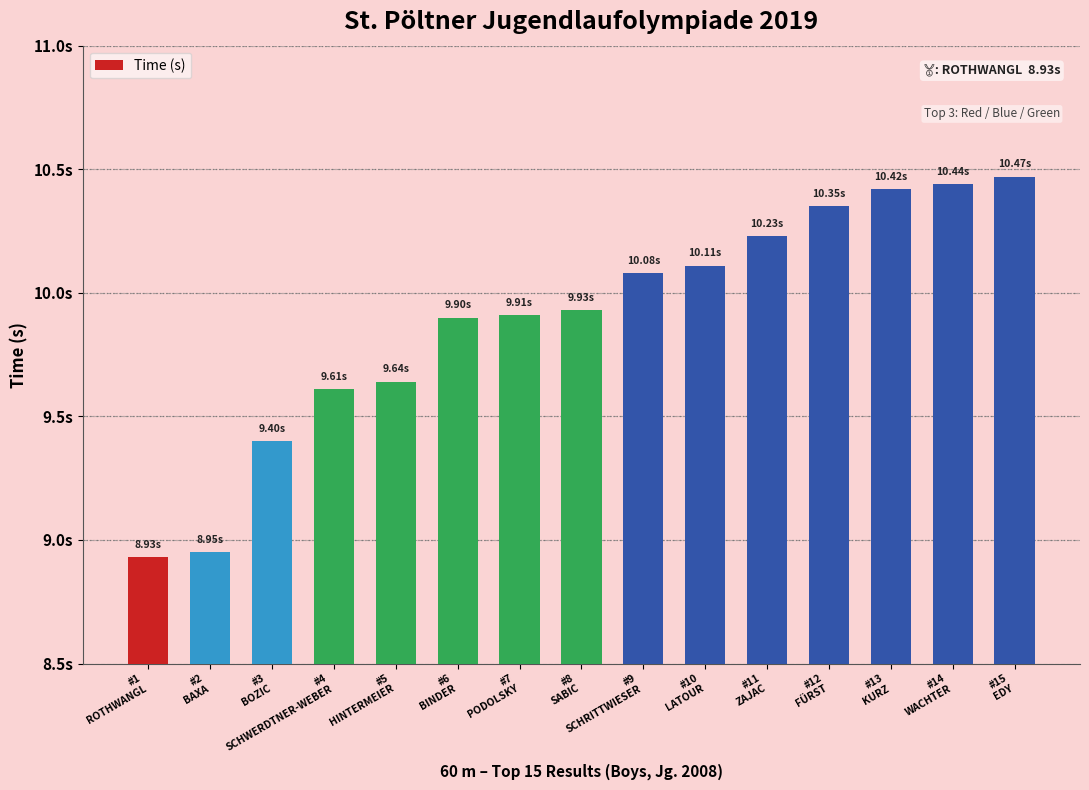

Which category has the lowest value across all series?

#1
ROTHWANGL